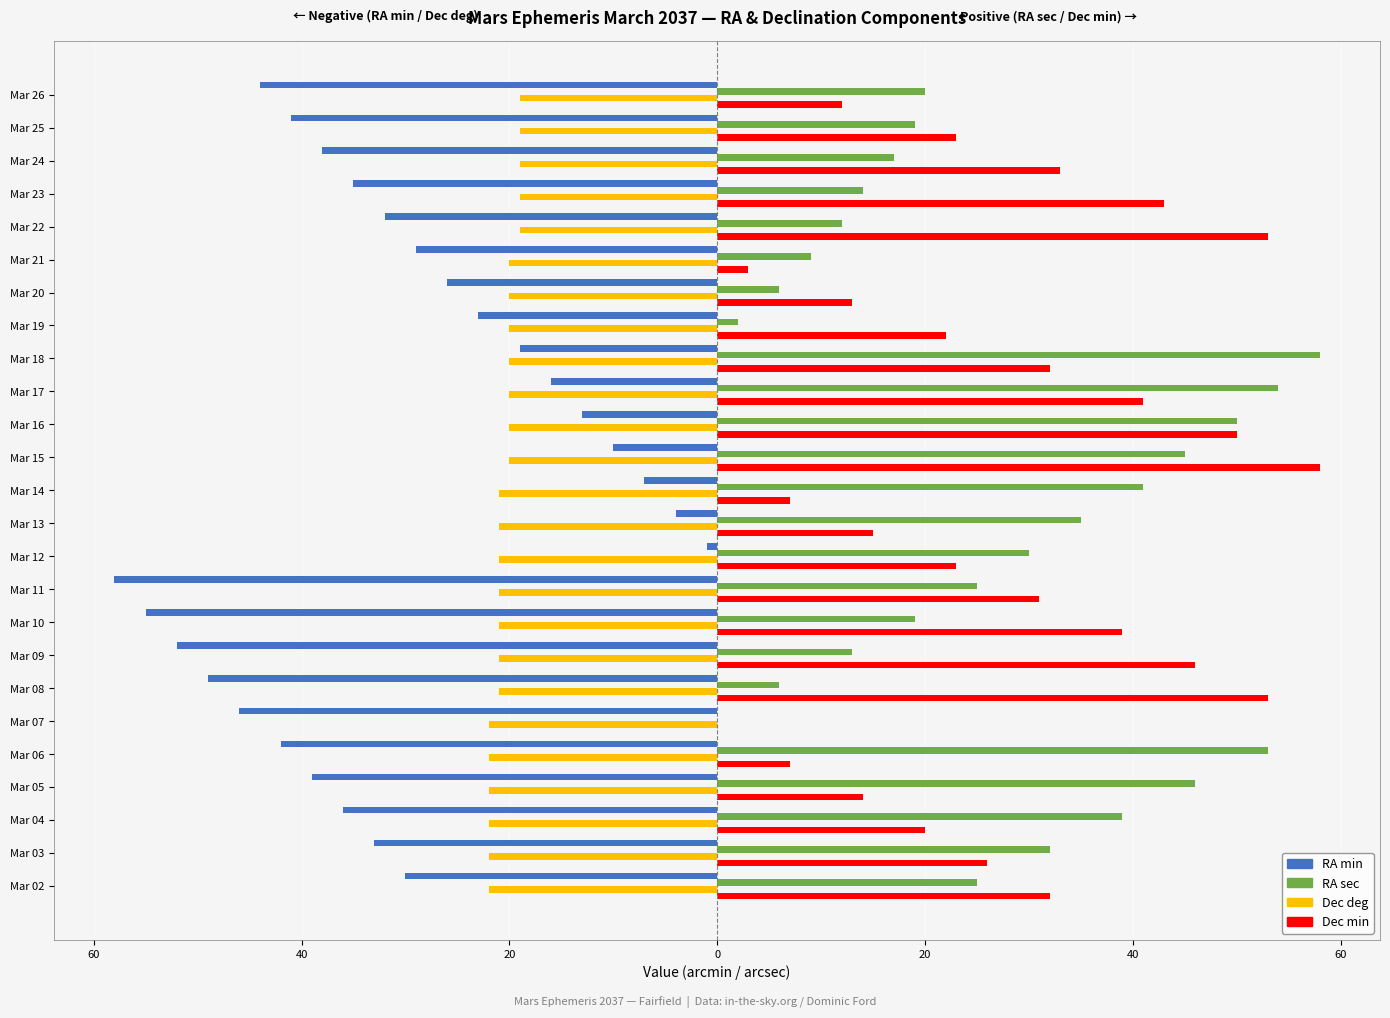

Does the chart contain any negative values?

Yes